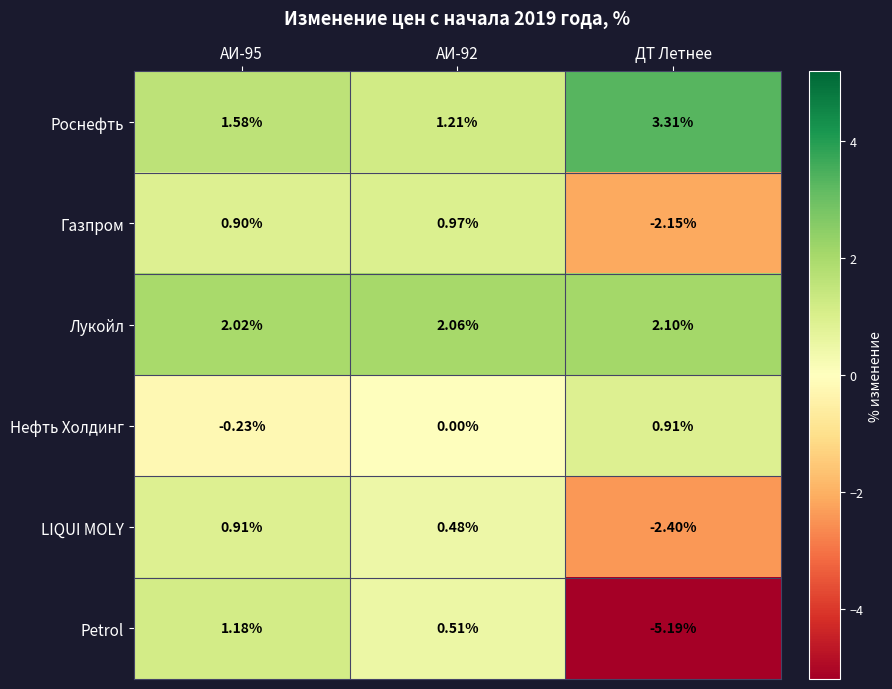

Which series has the largest range (max minus min)?

Petrol